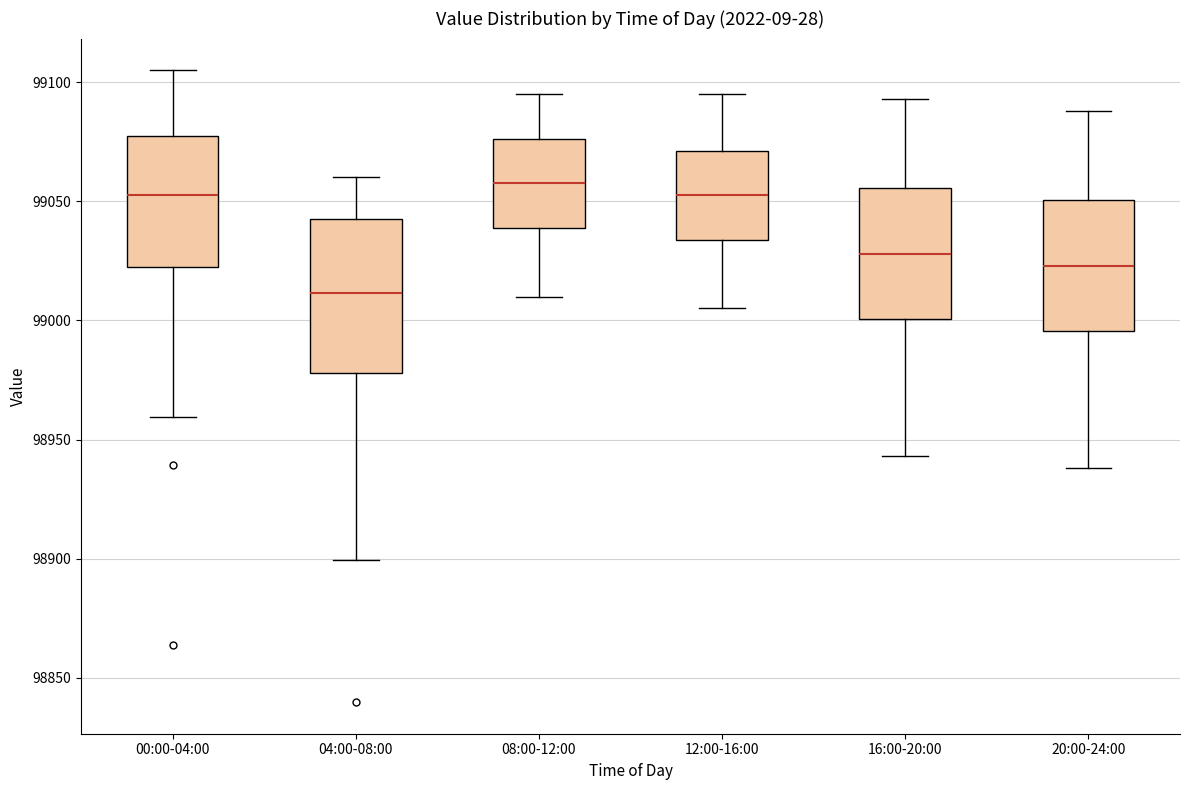

Reading left to right, read every box against the y-axis: the position of its median line, the range the box covers, and the ends of its whiskers. The values are not printed on the chart, so give them approximately, as read against the axis.

00:00-04:00: median 99050, box 99020 to 99075, whiskers 98960 to 99105
04:00-08:00: median 99010, box 98980 to 99045, whiskers 98900 to 99060
08:00-12:00: median 99060, box 99040 to 99075, whiskers 99010 to 99095
12:00-16:00: median 99055, box 99035 to 99070, whiskers 99005 to 99095
16:00-20:00: median 99030, box 99000 to 99055, whiskers 98945 to 99095
20:00-24:00: median 99025, box 98995 to 99050, whiskers 98940 to 99090